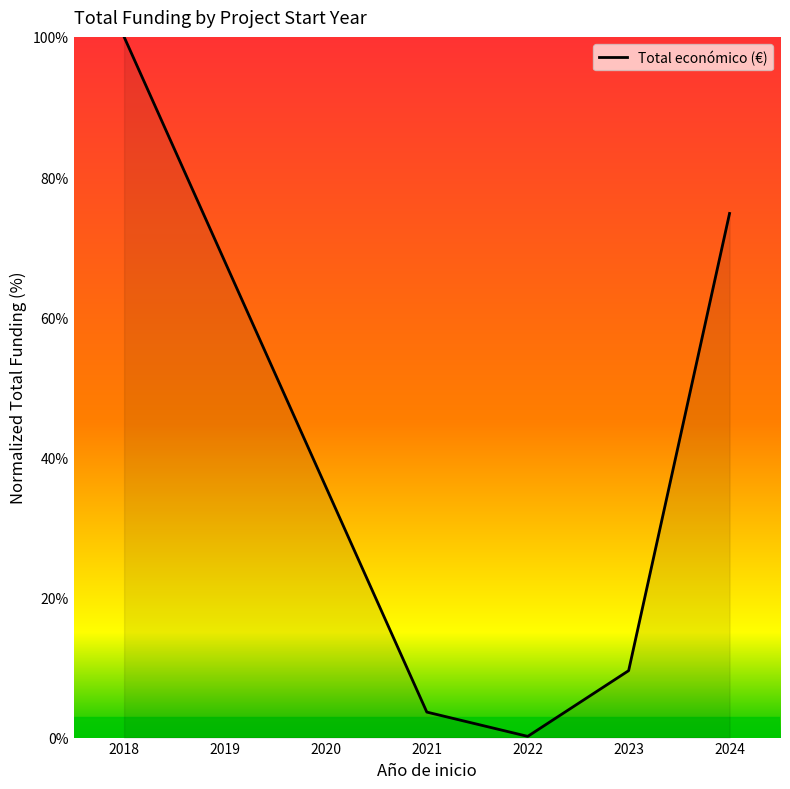

What is the difference between the maximum and second lowest values?

96.4